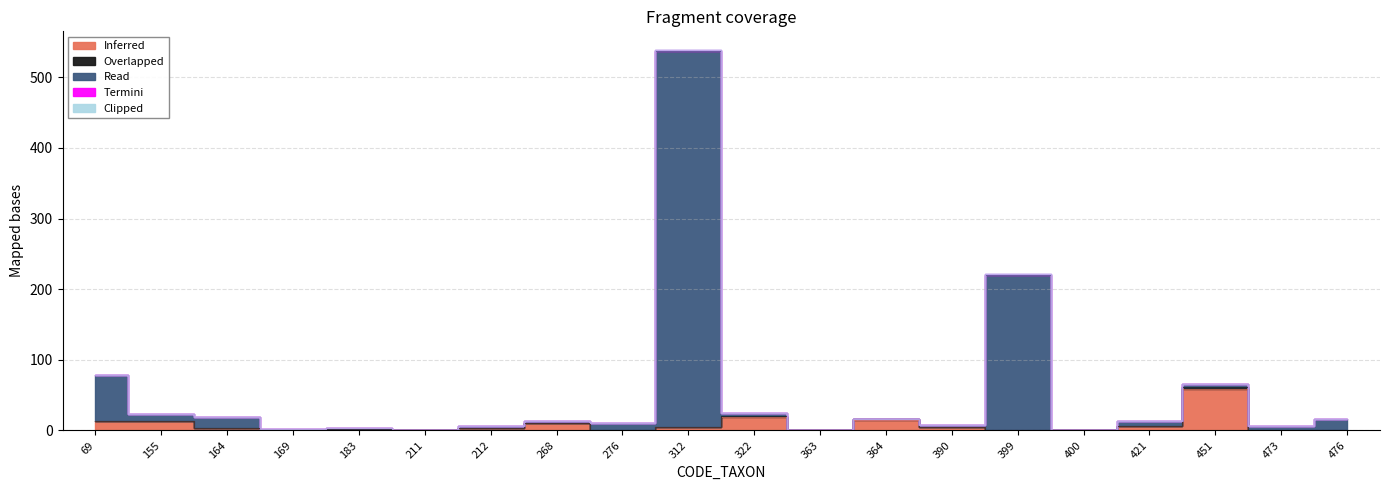

In Overlapped, how many points are lower than both neighbors (excluding endpoints)?

2